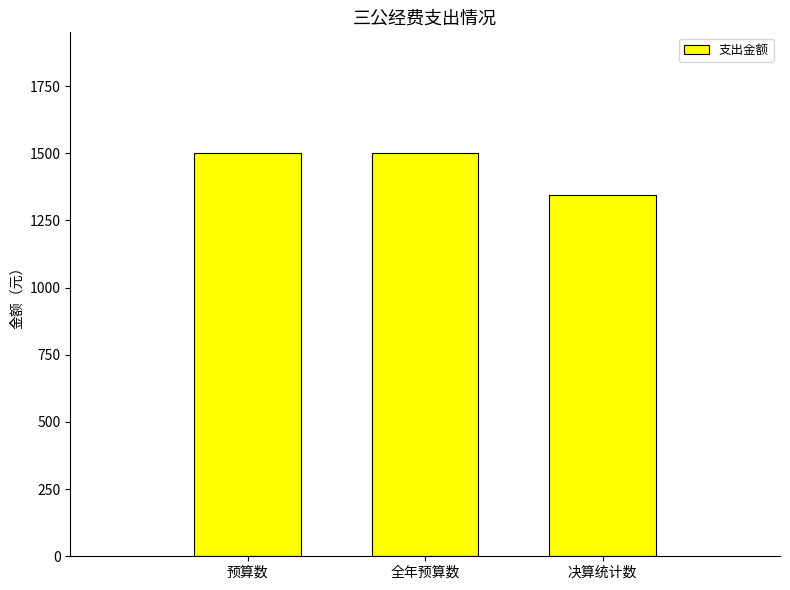

How many distinct data groups are displayed?

1